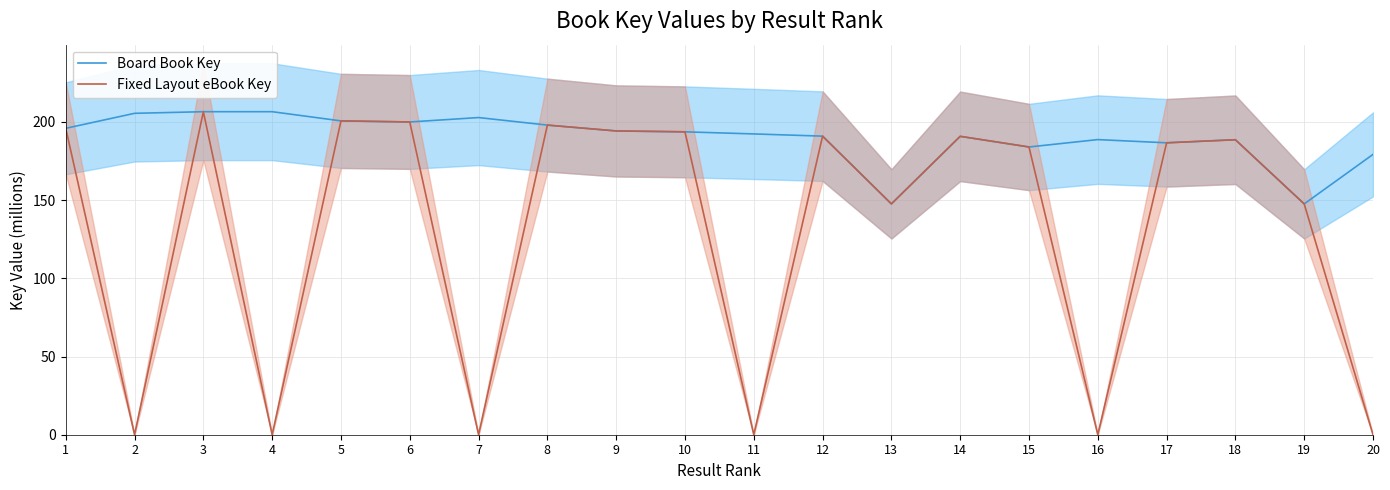

At which label does Board Book Key first exceed 193?

1